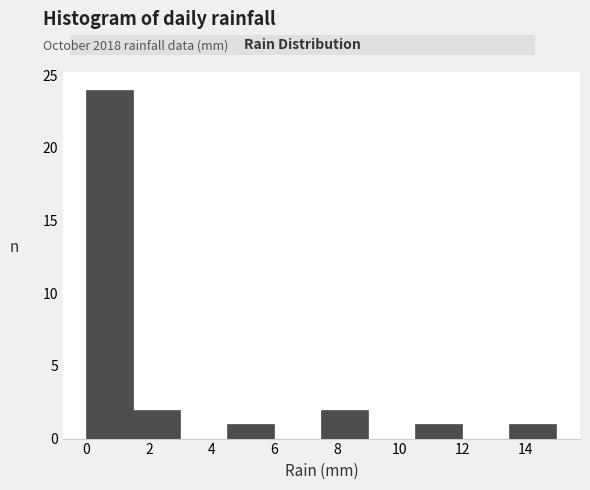

Reading left to right, transcribe this chart: for each bar, give the range it covers on the x-axis and its height. Neither the bar edges nor the heights are printed on the chart, so give them approximately, as read against the axes.

0.0 to 1.5: 24
1.5 to 3.0: 2
3.0 to 4.5: 0
4.5 to 6.0: 1
6.0 to 7.5: 0
7.5 to 9.0: 2
9.0 to 10.5: 0
10.5 to 12.0: 1
12.0 to 13.5: 0
13.5 to 15.0: 1